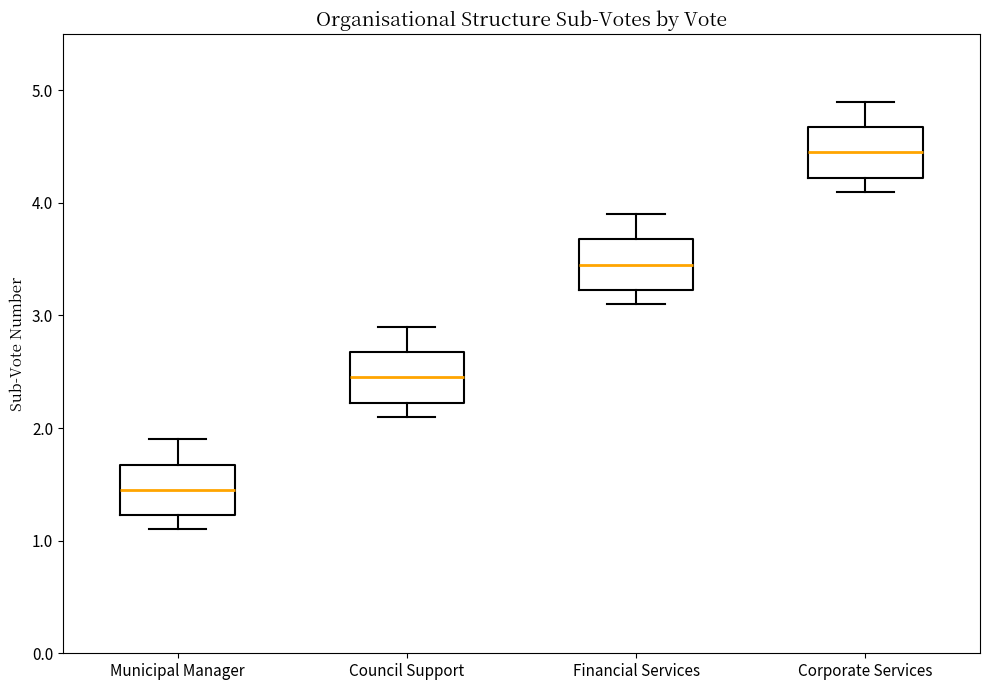

Where is the lower edge of the box for Municipal Manager on the y-axis? The values are not printed on the chart, so give them approximately, as read against the axis.

1.2